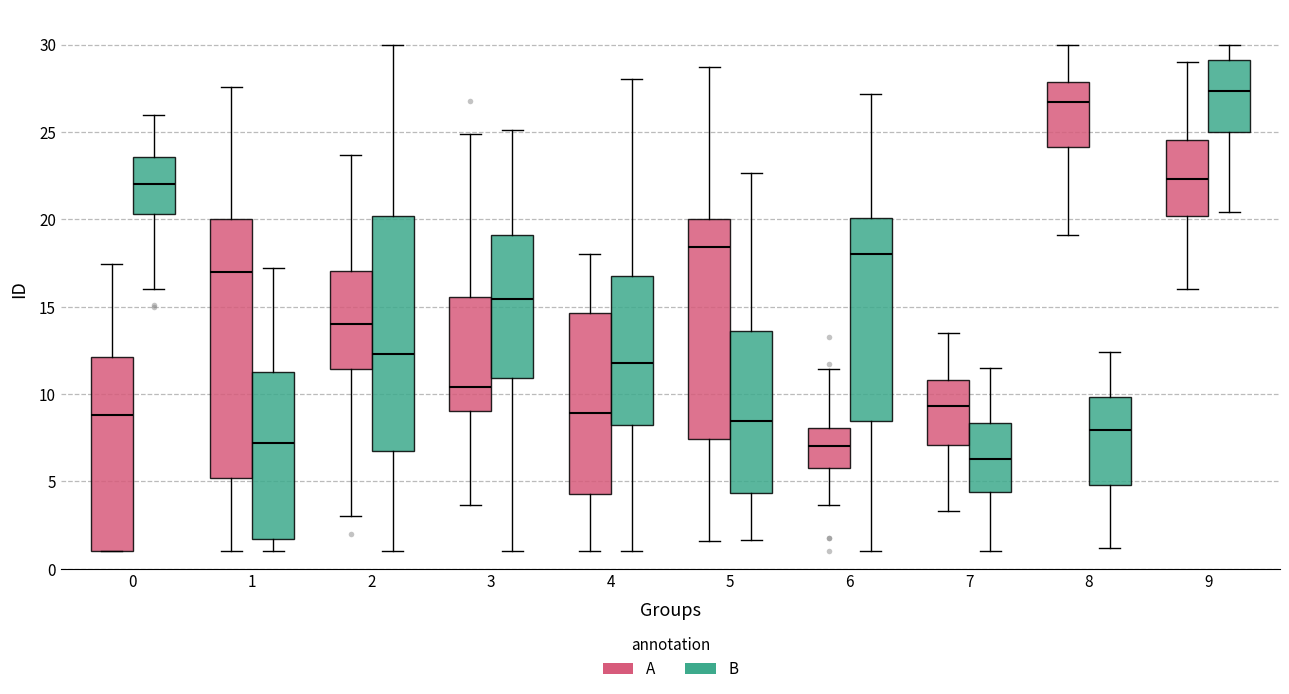

Which box is the tallest, from its lower edge to its upper edge?

1 (A)